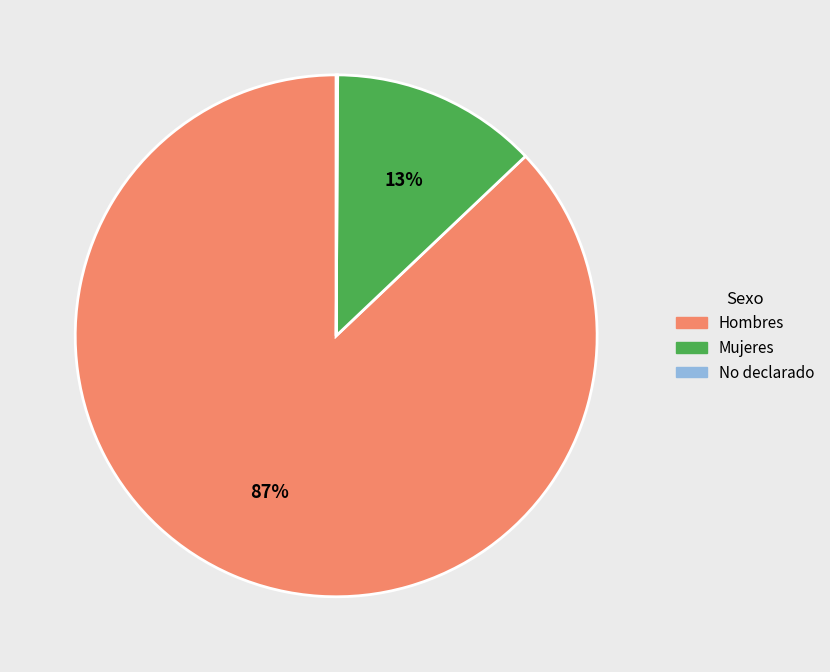

Is it true that Hombres is 87% of the pie?

True